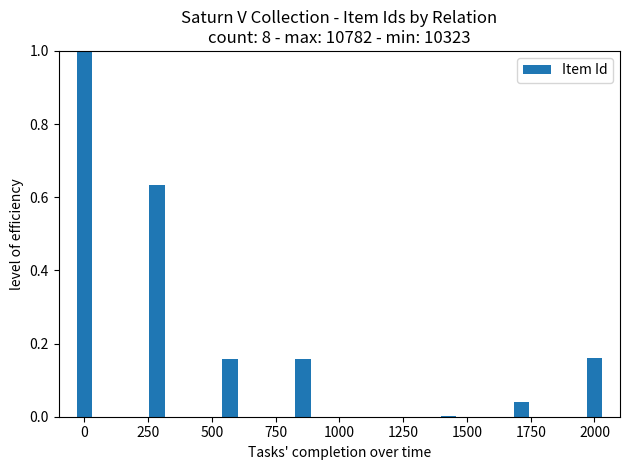

What is the average value?

0.3